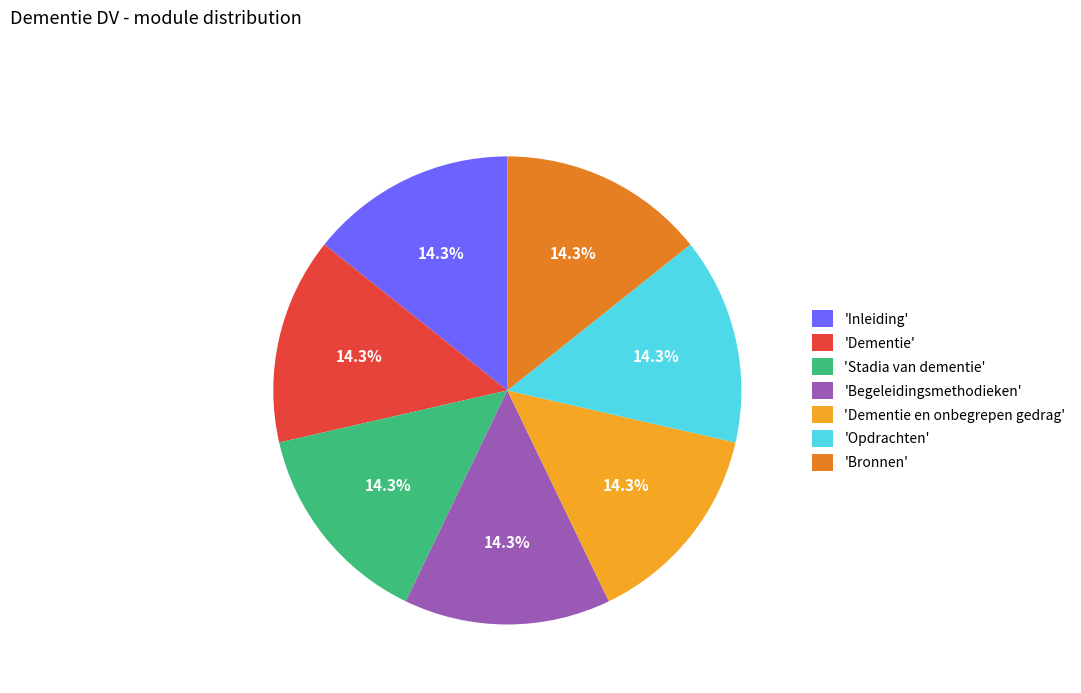

How many segments does this pie chart have?

7